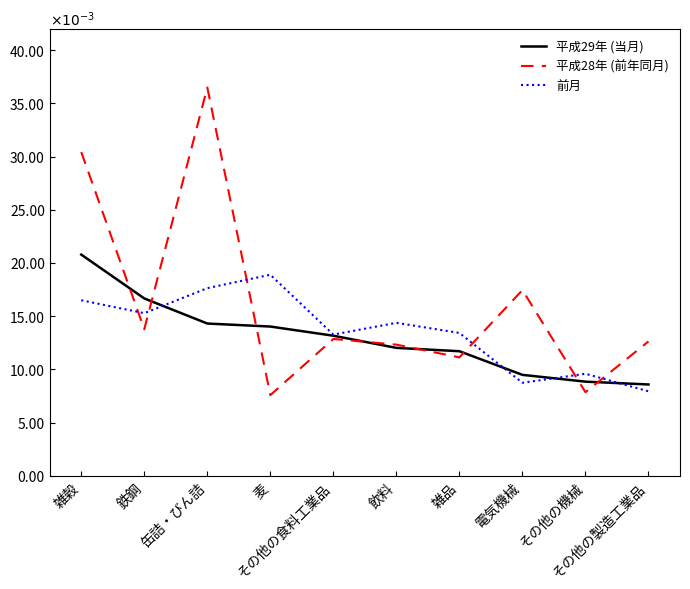

How many categories are shown in the chart?

10